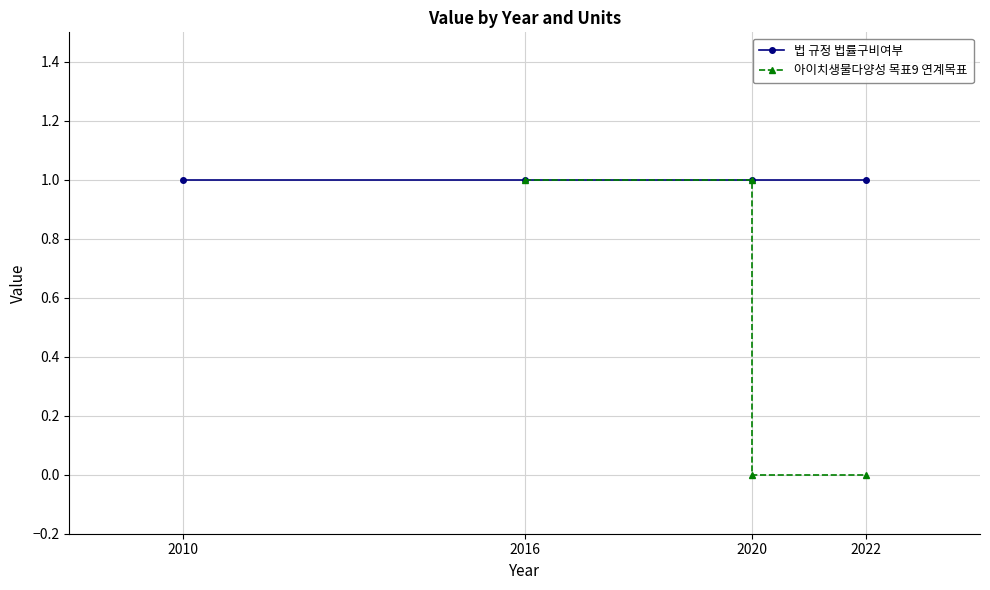

Rank the categories by 법 규정 법률구비여부 value from lowest to highest.

2010, 2016, 2020, 2022